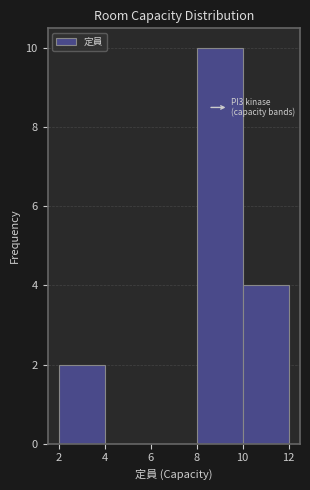

Over which range of the x-axis is the bar tallest?

8 to 10